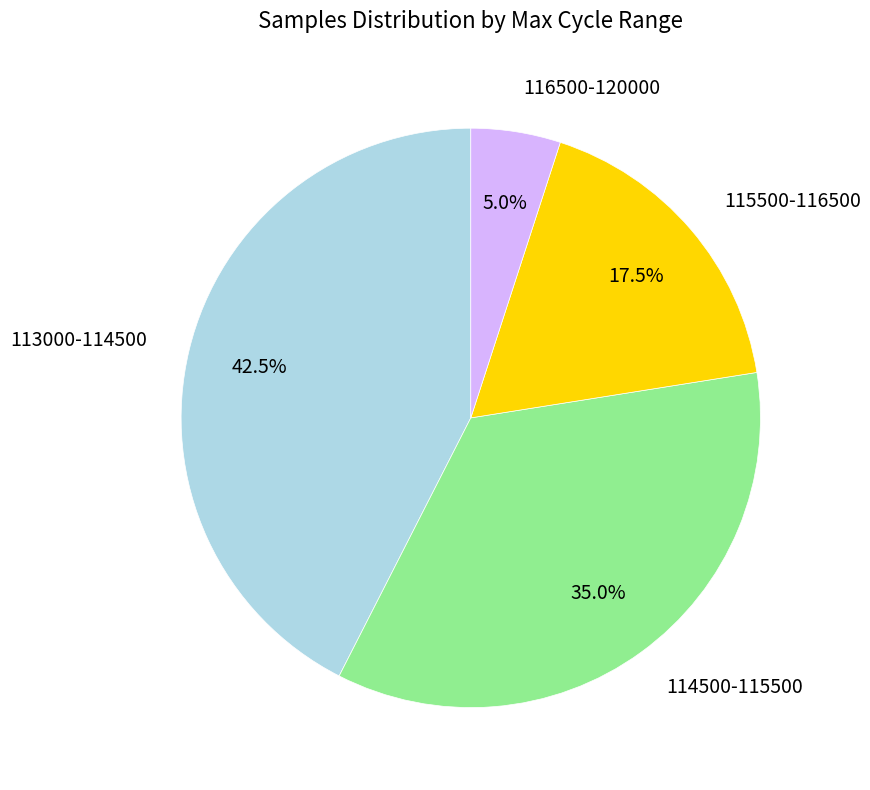

How many slices are in this pie chart?

4